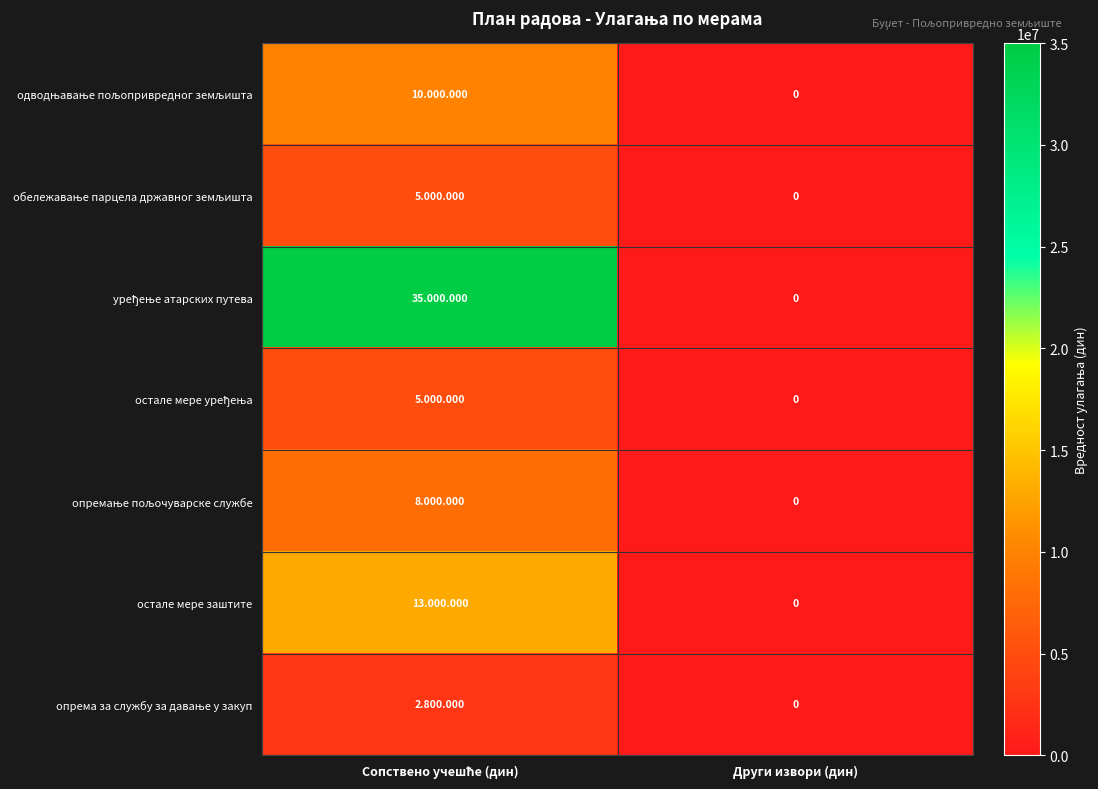

Which series has the widest spread of values?

уређење атарских путева